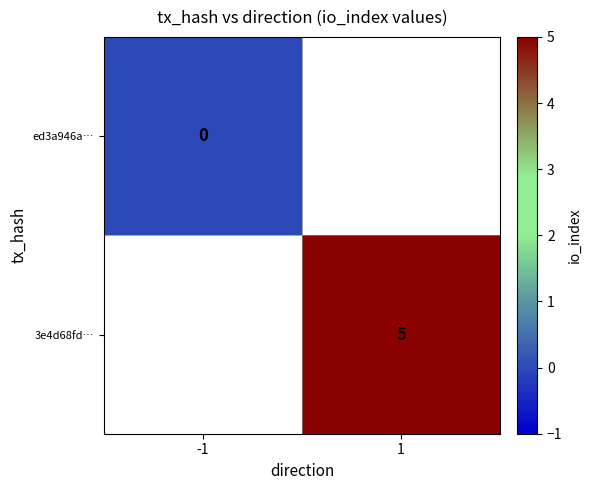

The value of 3e4d68fd… at 1 is 5. True or false?

True